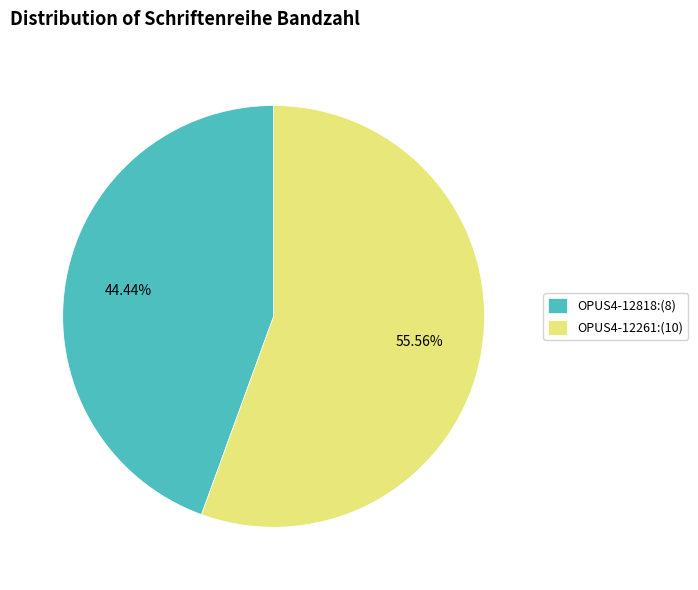

To the nearest percent, what percentage of the pie is OPUS4-12261?

56%